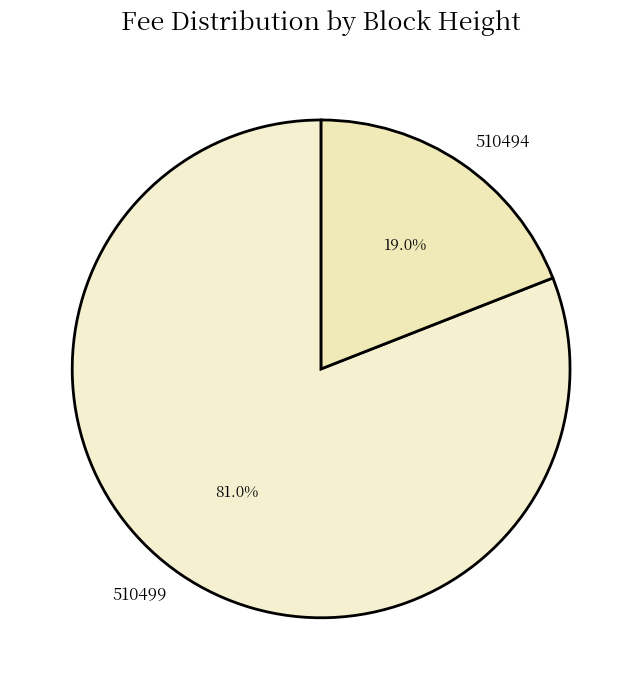

How many segments does this pie chart have?

2